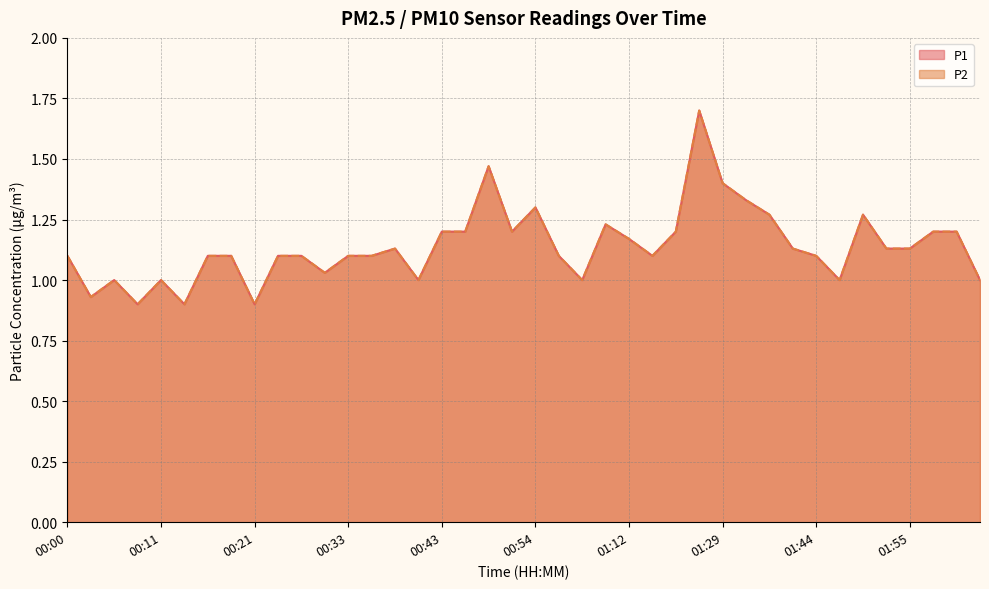

Is it true that P1 equals 0.5 at 00:27?

False